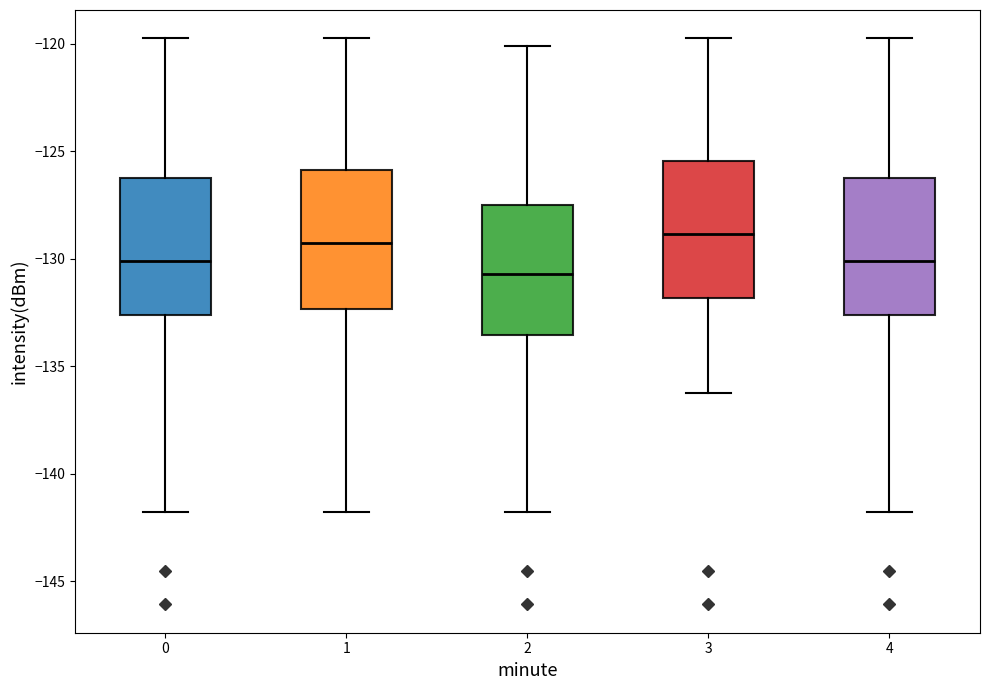

Where does the upper whisker of the box at x = 4 end on the y-axis? The values are not printed on the chart, so give them approximately, as read against the axis.

-119.5